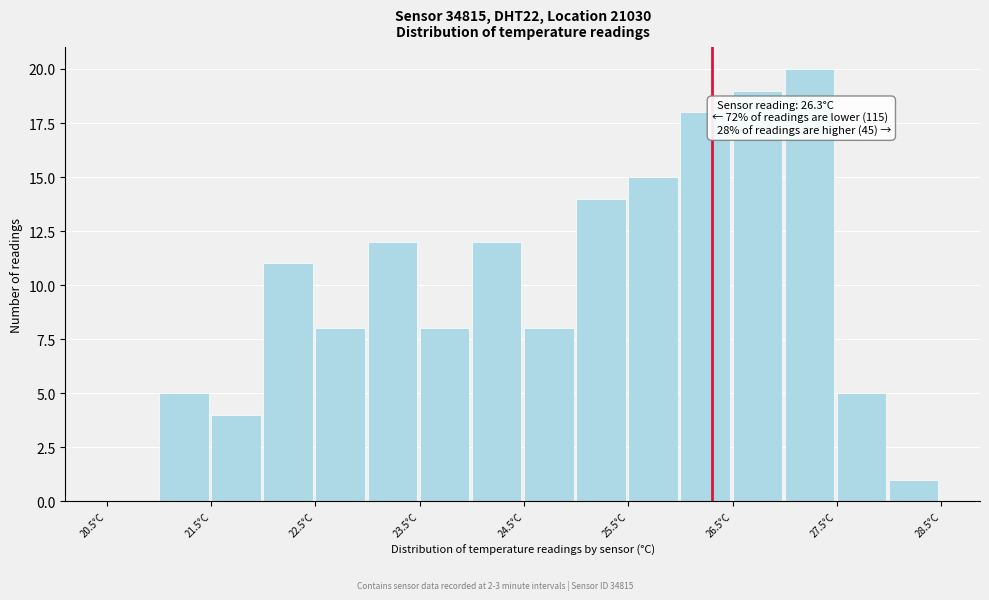

Over which range of the x-axis is the bar tallest?

27.0 to 27.5